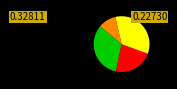

Is there any slice that represents more than half of the pie?

No